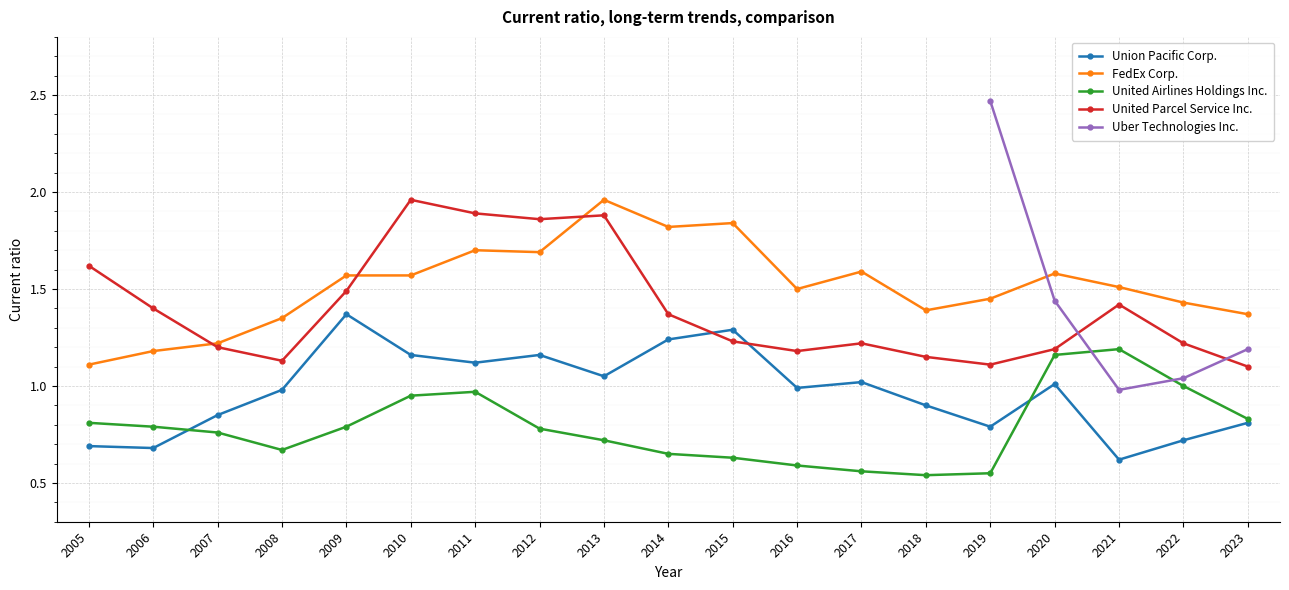

How many data points does each series have?

19